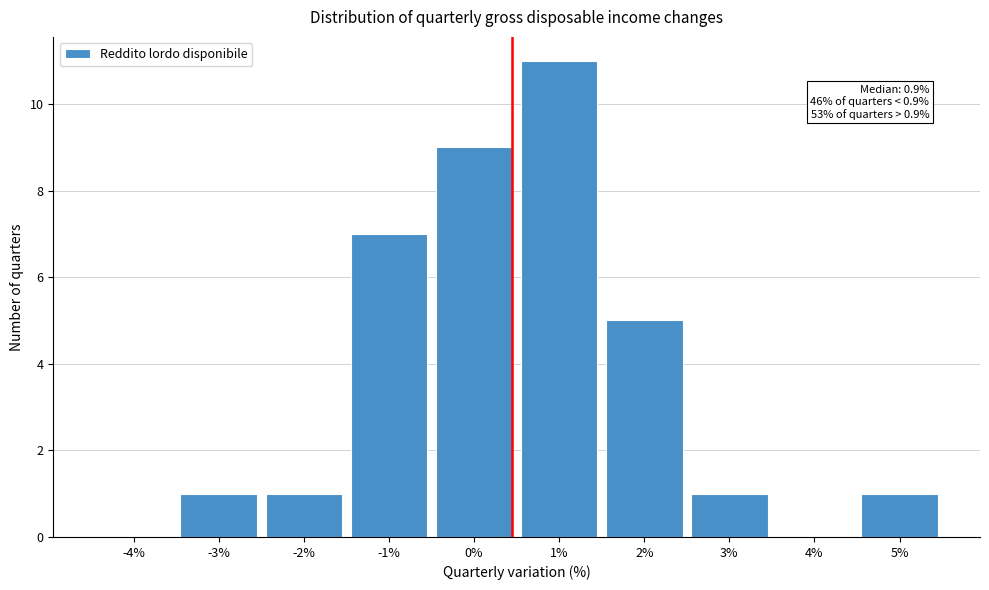

Reading left to right, list all the values displayed in this chart.

-4%=0	-3%=1	-2%=1	-1%=7	0%=9	1%=11	2%=5	3%=1	4%=0	5%=1